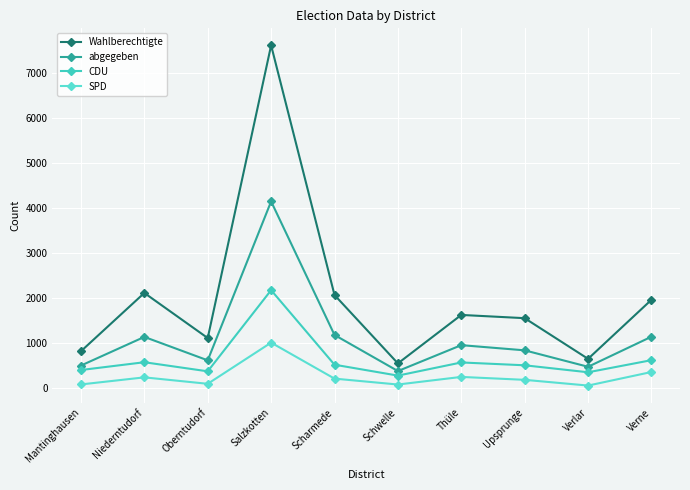

What is the difference between the maximum and minimum values in the SPD series?

953